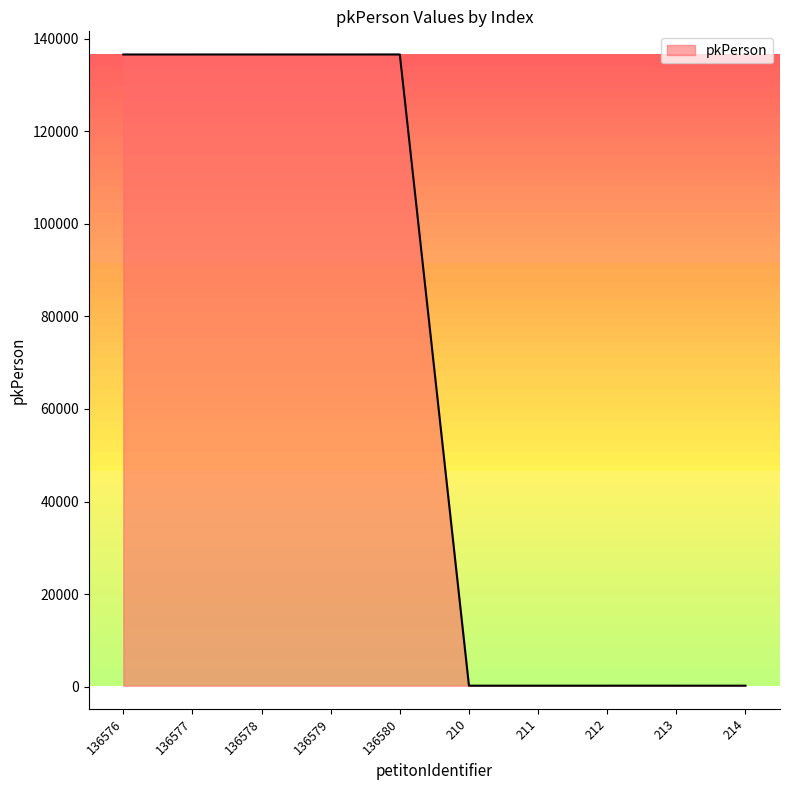

What is the average value?

68395